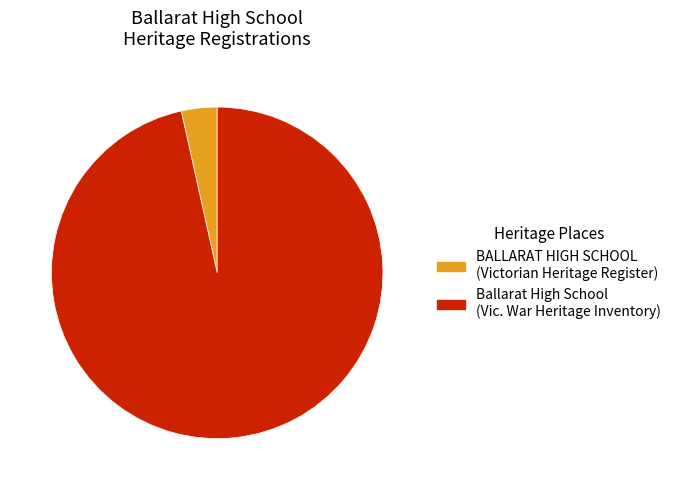

Between Ballarat High School and BALLARAT HIGH SCHOOL, which is larger?

Ballarat High School